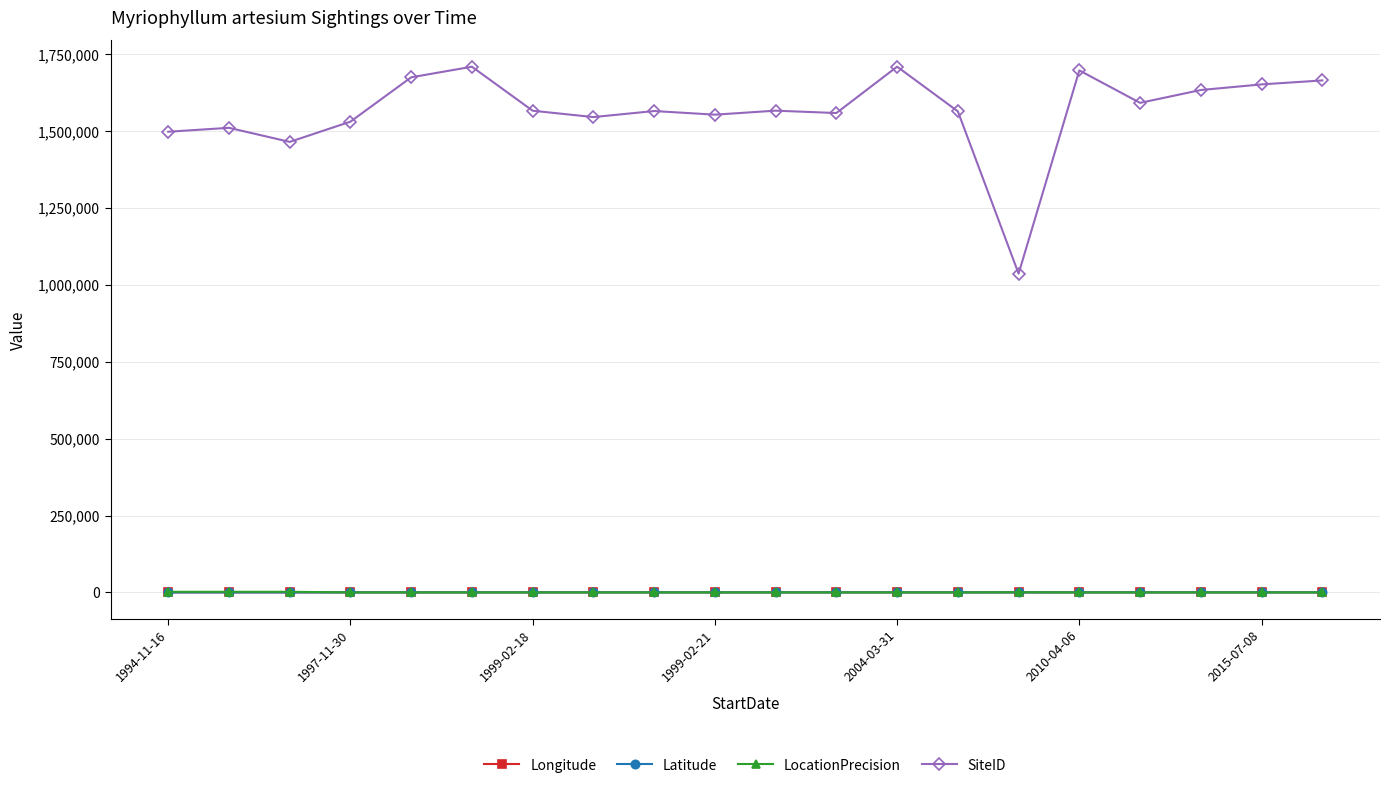

Which series has the largest total across all categories?

SiteID